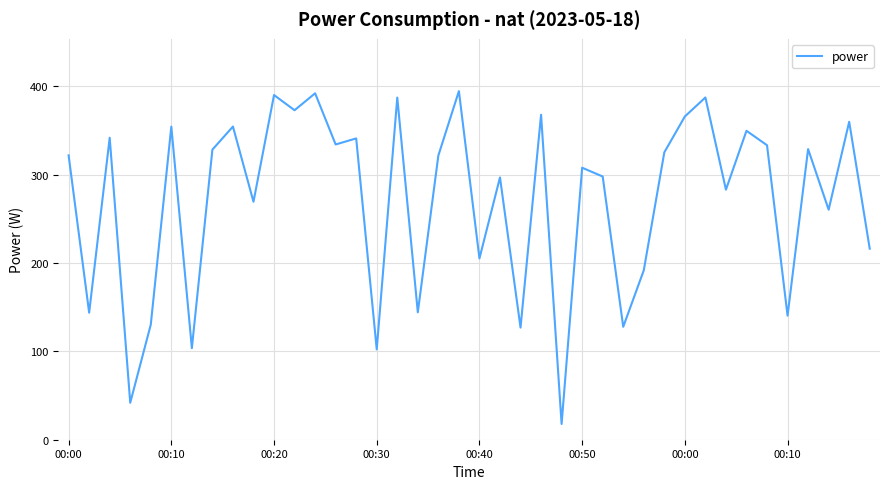

What is the minimum value shown in the chart?

17.8